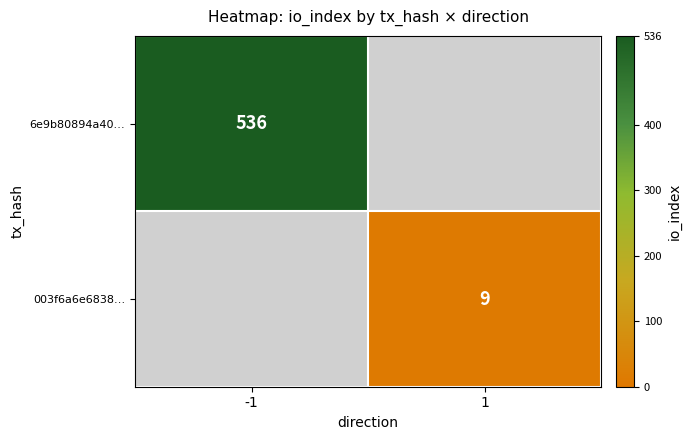

How many distinct data groups are displayed?

2